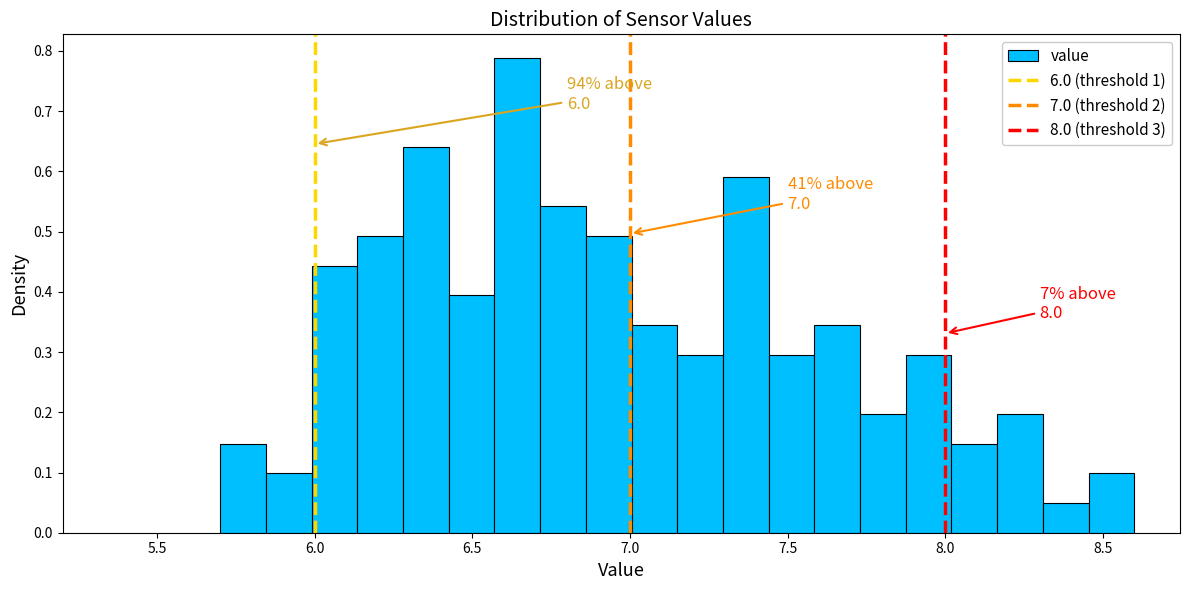

Read against the x-axis, roughly where is the centre of the tallest bar?

6.65